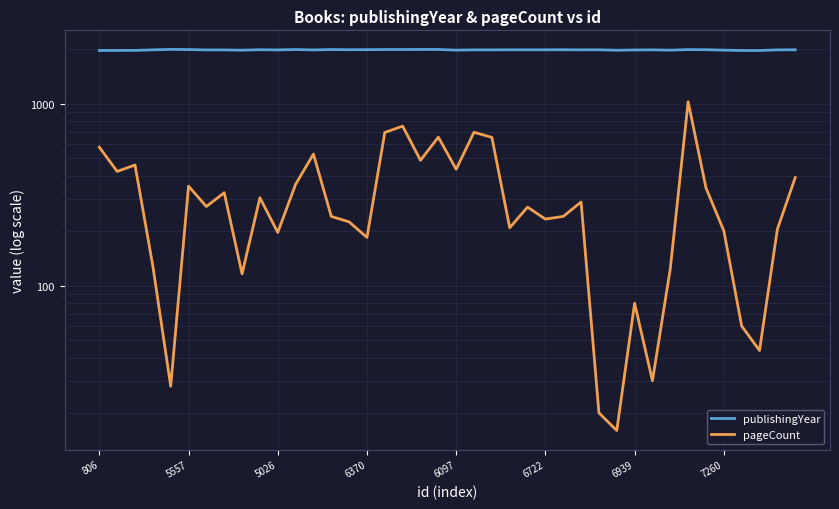

At which category is the sum across all series the highest?

33